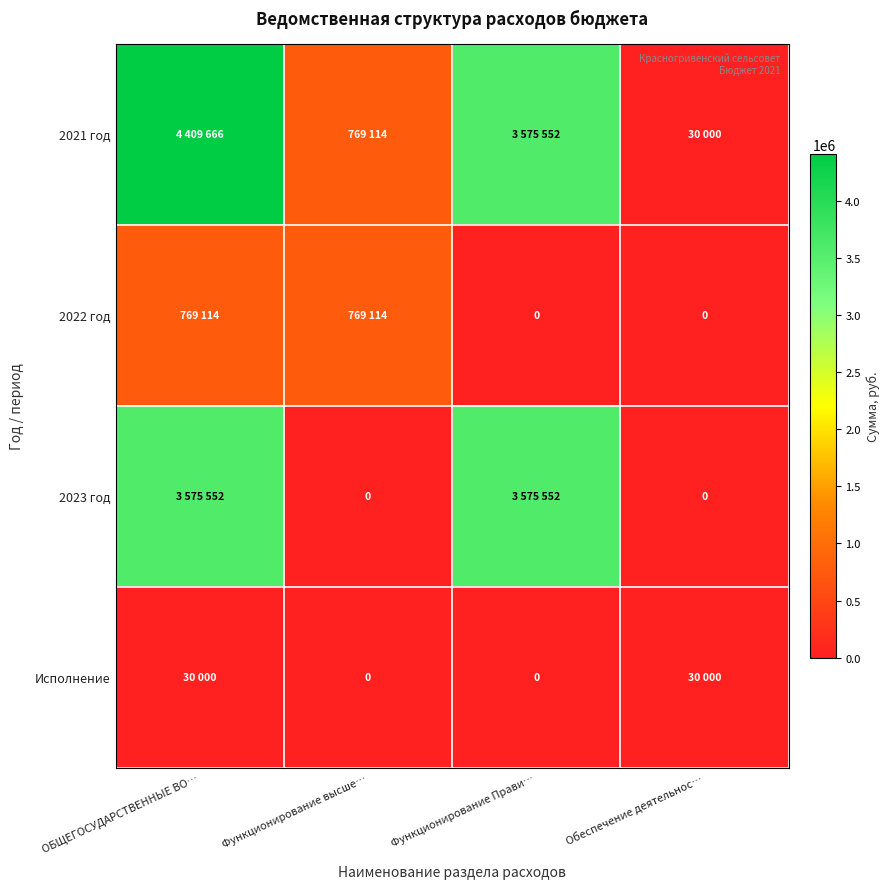

Which series has the widest spread of values?

2021 год